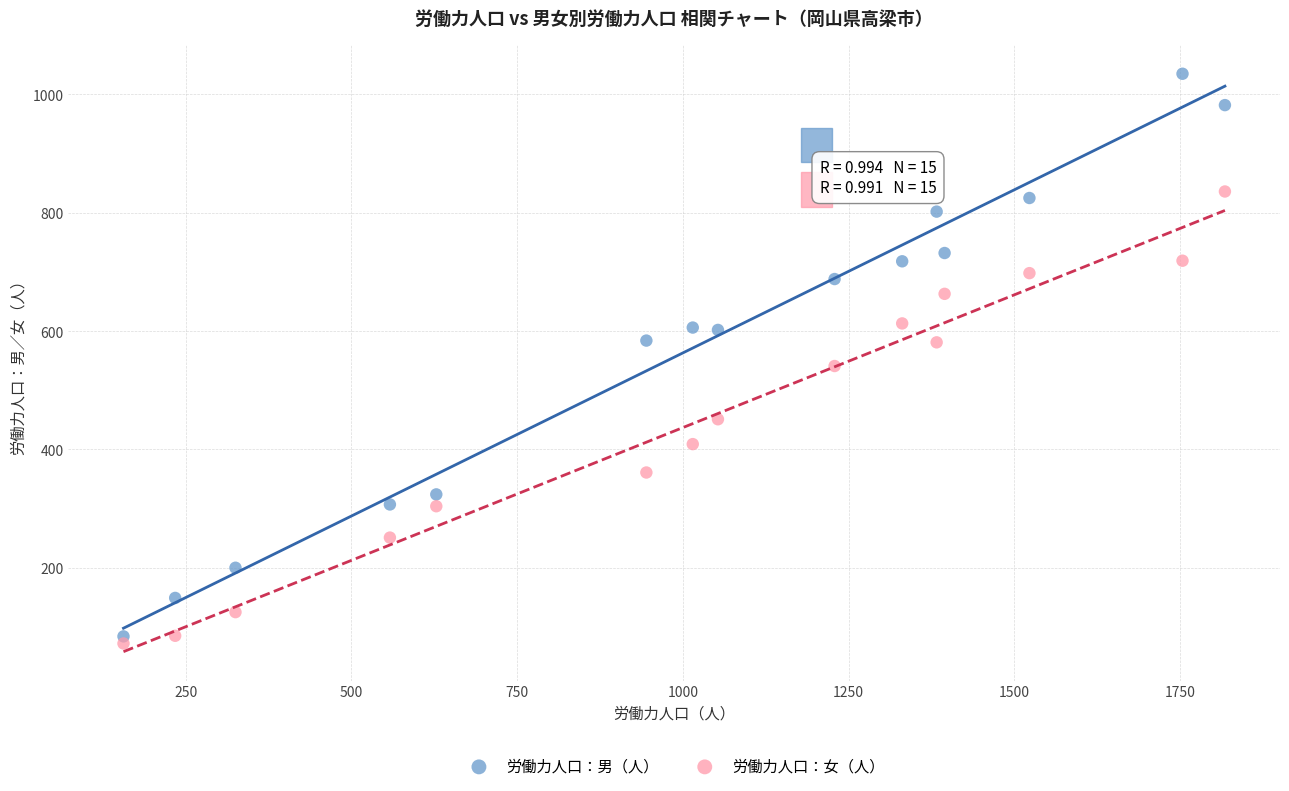

Which series has the largest Y range (max minus min)?

労働力人口：男（人）